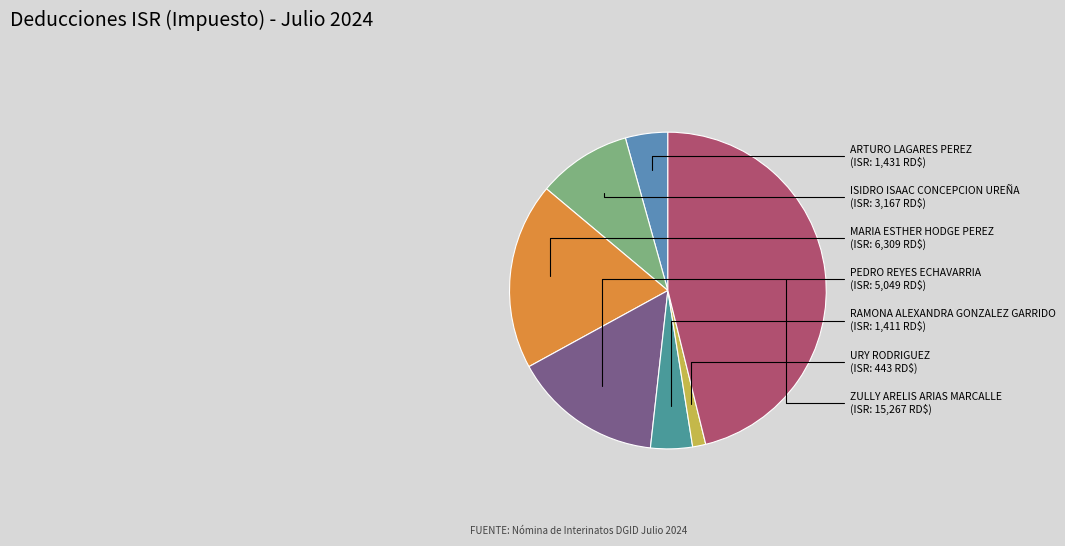

True or false: PEDRO REYES ECHAVARRIA accounts for 15% of the total.

True